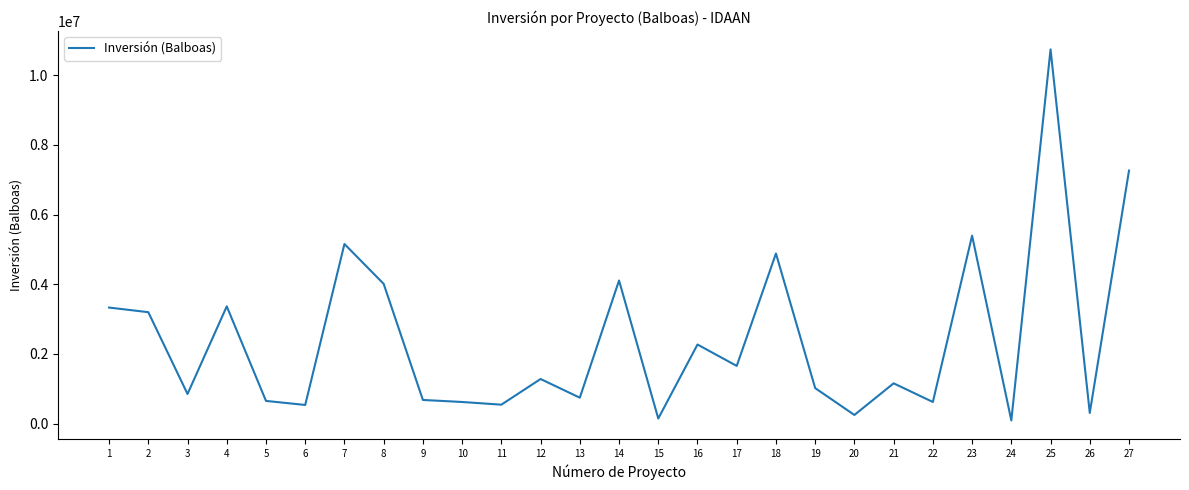

Where is the first local maximum?

4